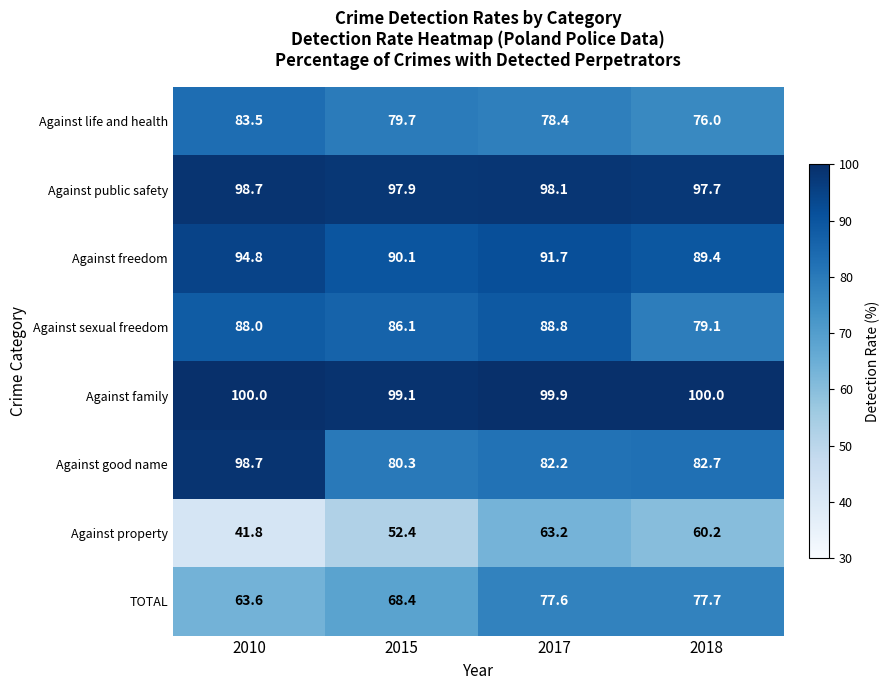

What is the difference between the Against life and health values at 2010 and 2017?

5.1